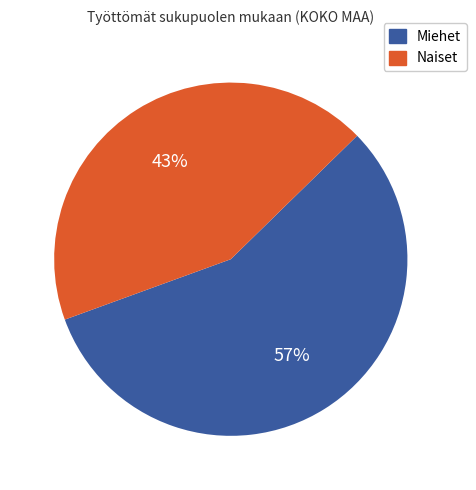

To the nearest percent, what percentage of the pie is Miehet?

57%